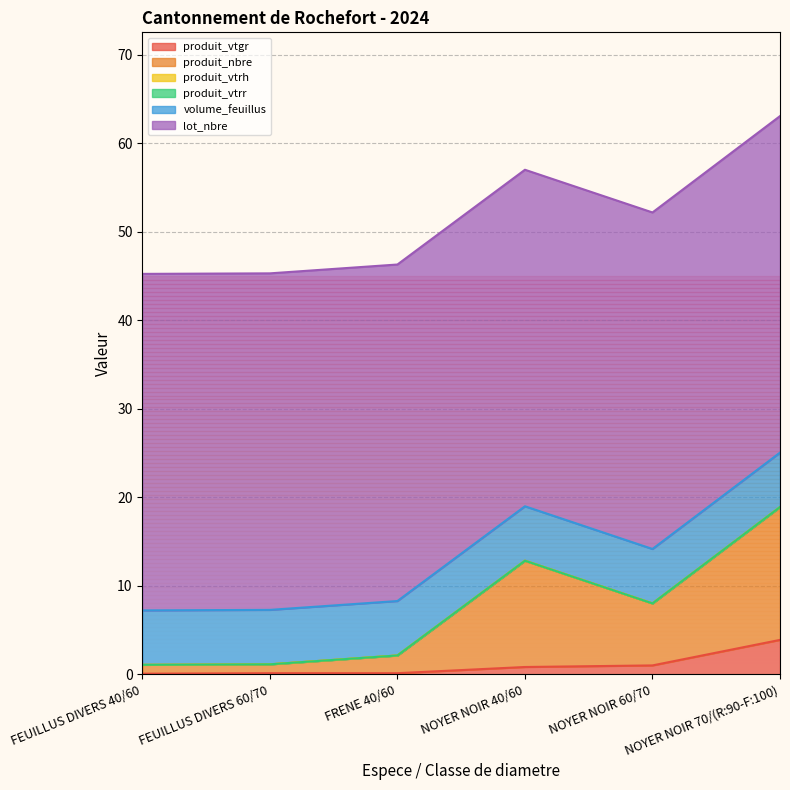

Does the chart display data point markers on the line(s)?

No